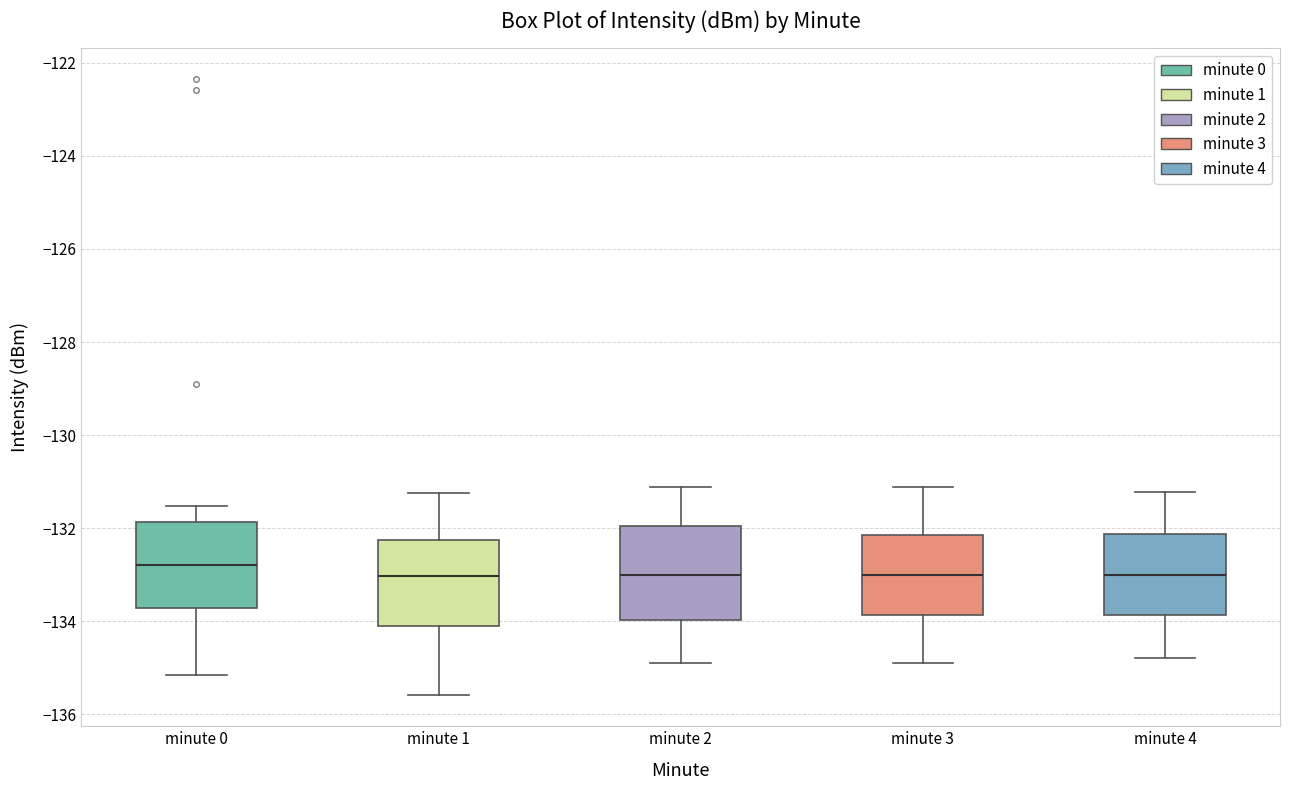

Where is the lower edge of the box for minute 2 on the y-axis? The values are not printed on the chart, so give them approximately, as read against the axis.

-134.0